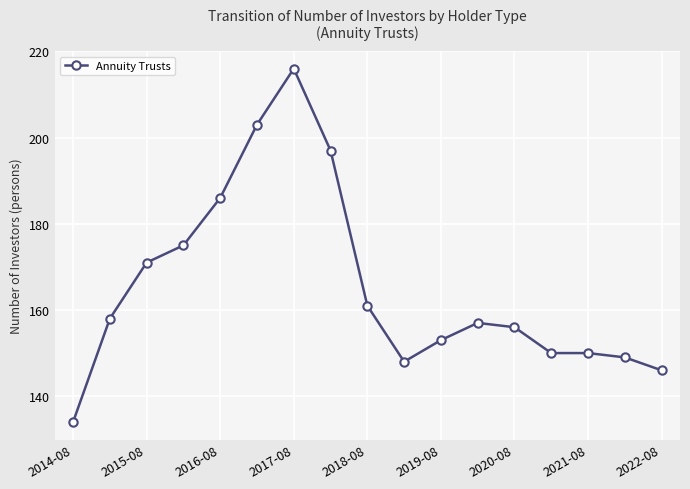

What is the average value?

165